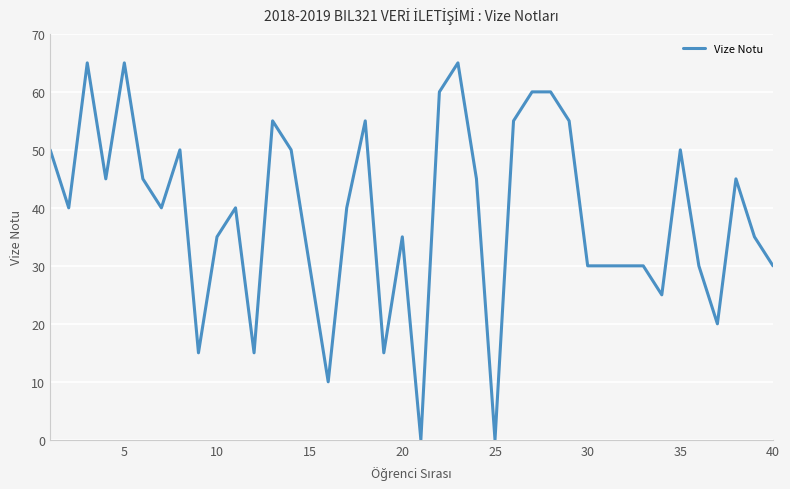

What is the maximum value shown in the chart?

65